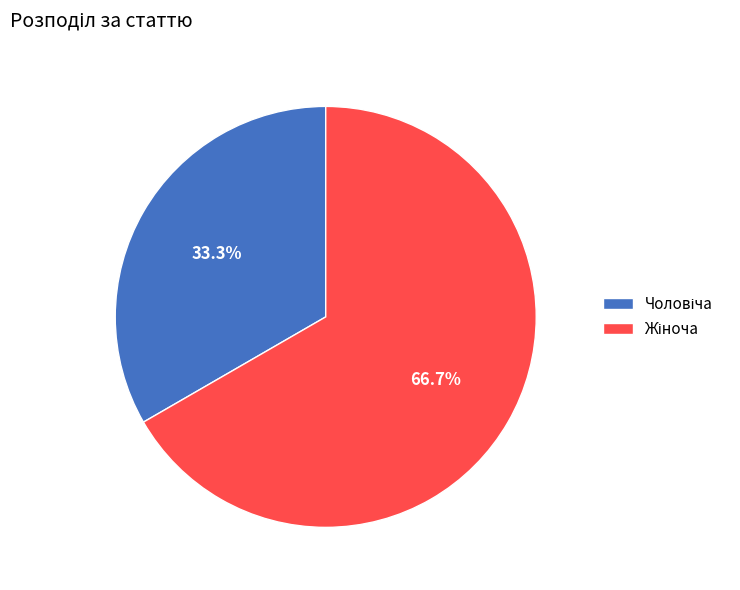

Count the number of slices in the pie.

2